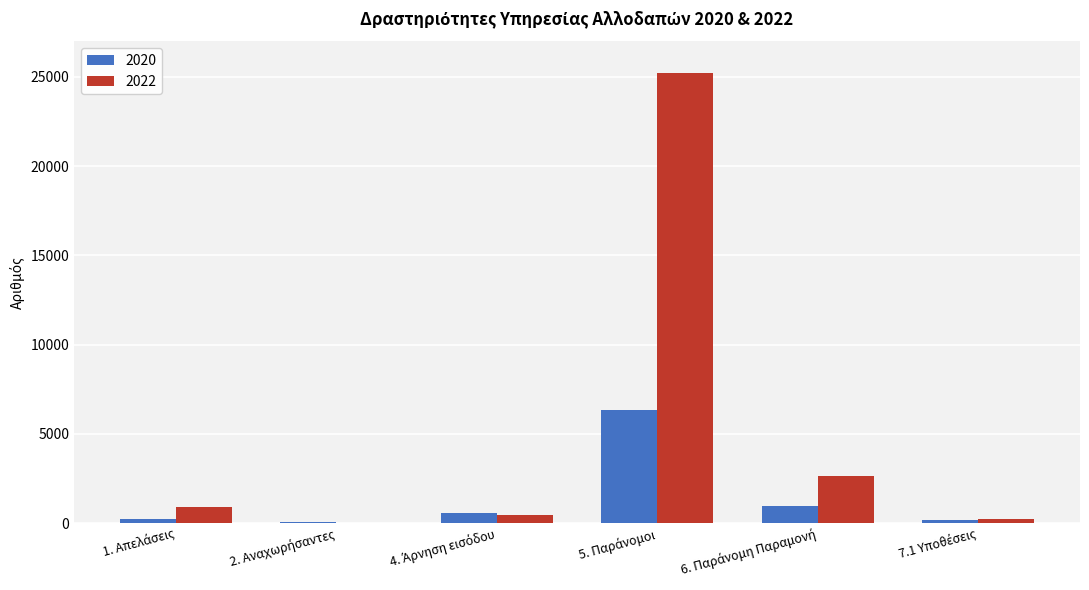

Which series has the largest range (max minus min)?

2022